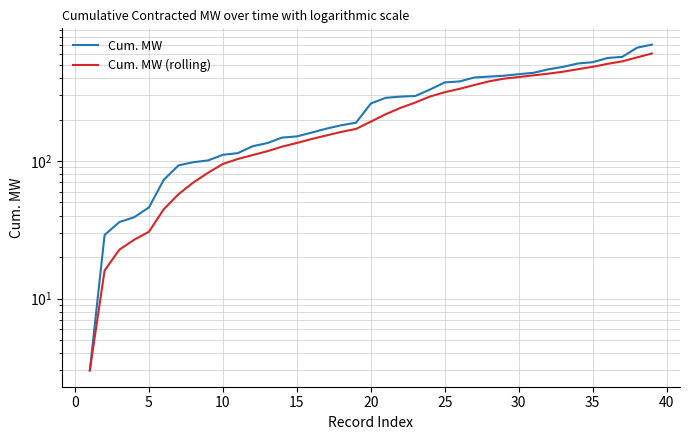

At 20, list the series in order from largest to smallest.

Cum. MW, Cum. MW (rolling)